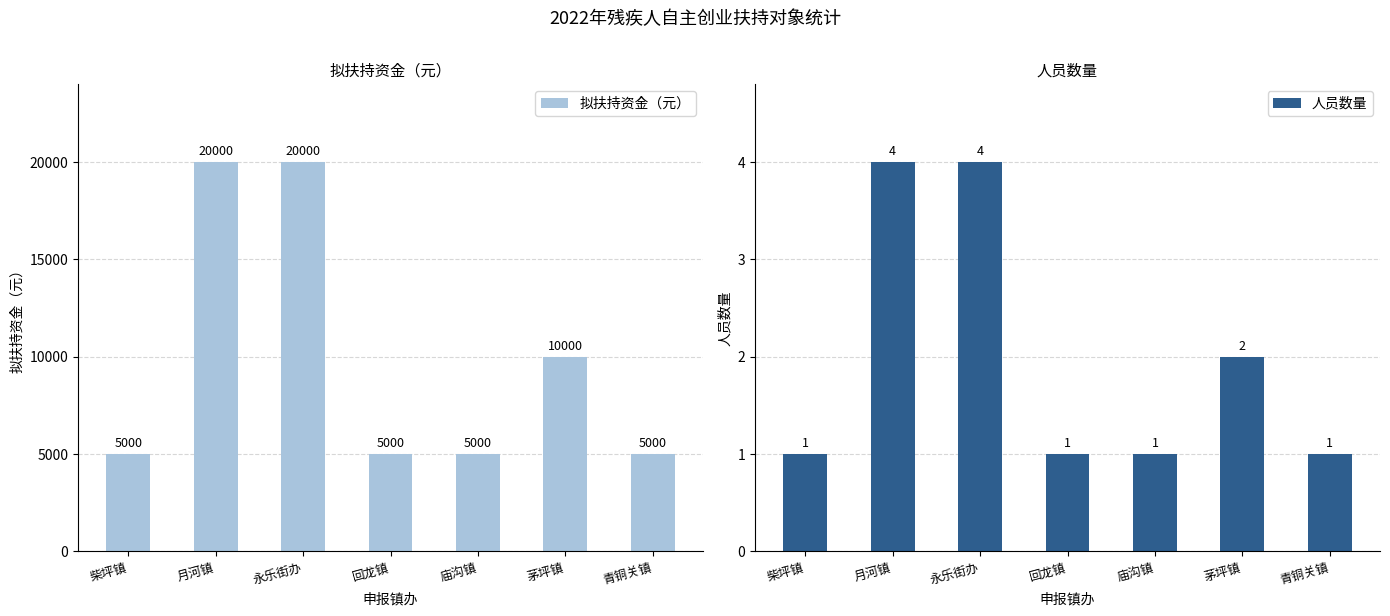

At which label is 拟扶持资金（元） closest to 12500?

茅坪镇